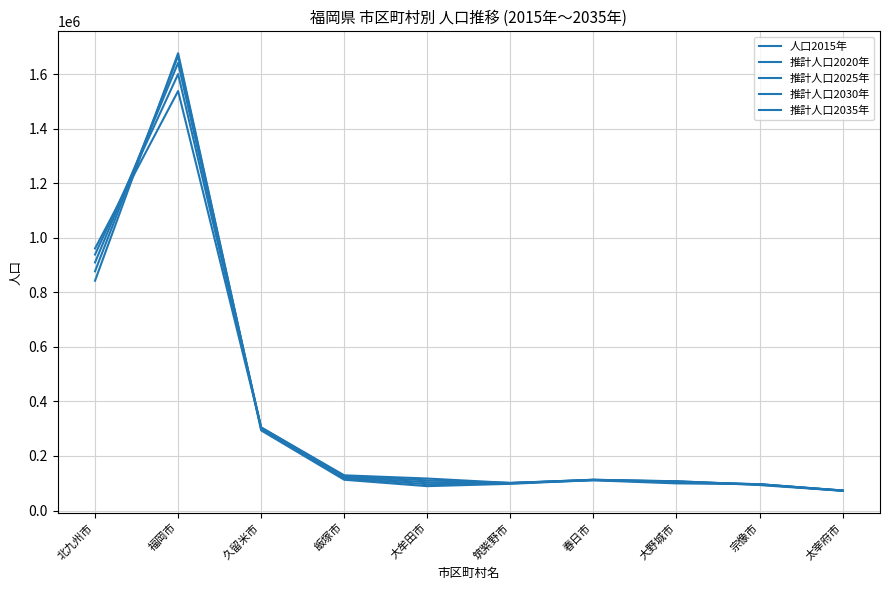

How many lines are shown in the chart?

5